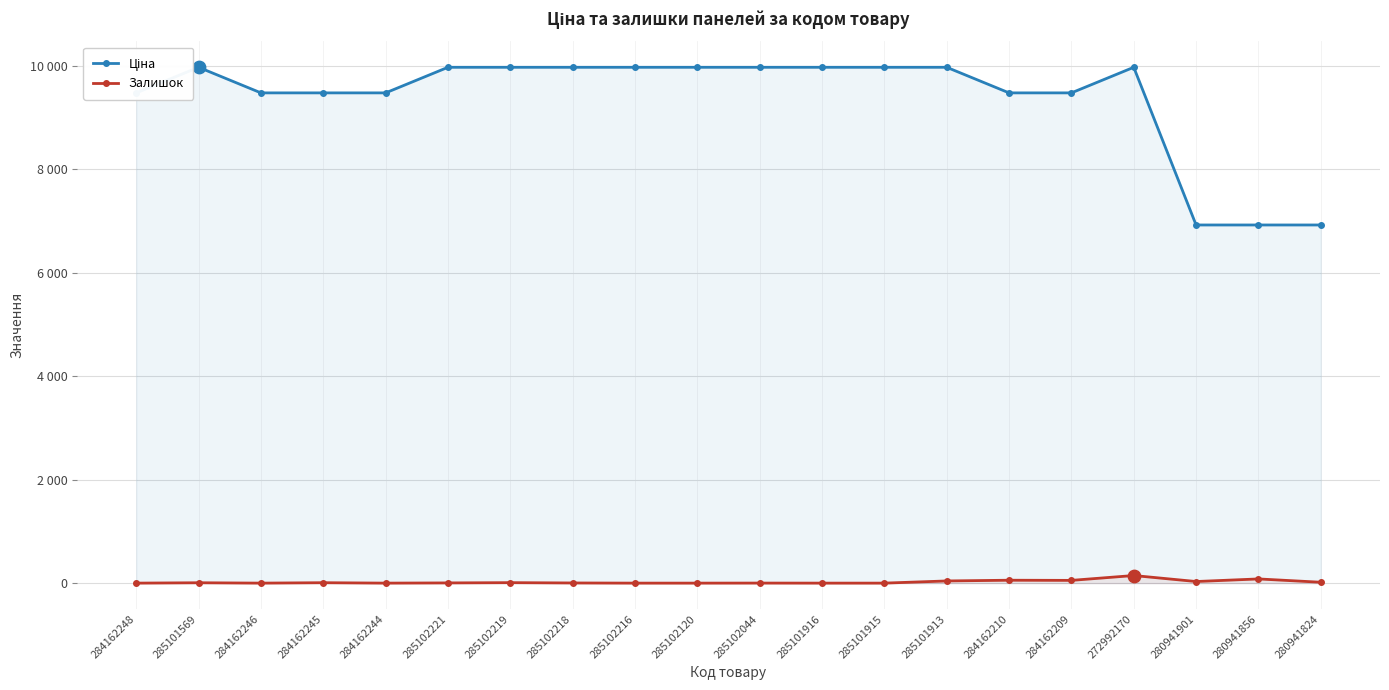

Which series has the widest spread of Y values?

Ціна